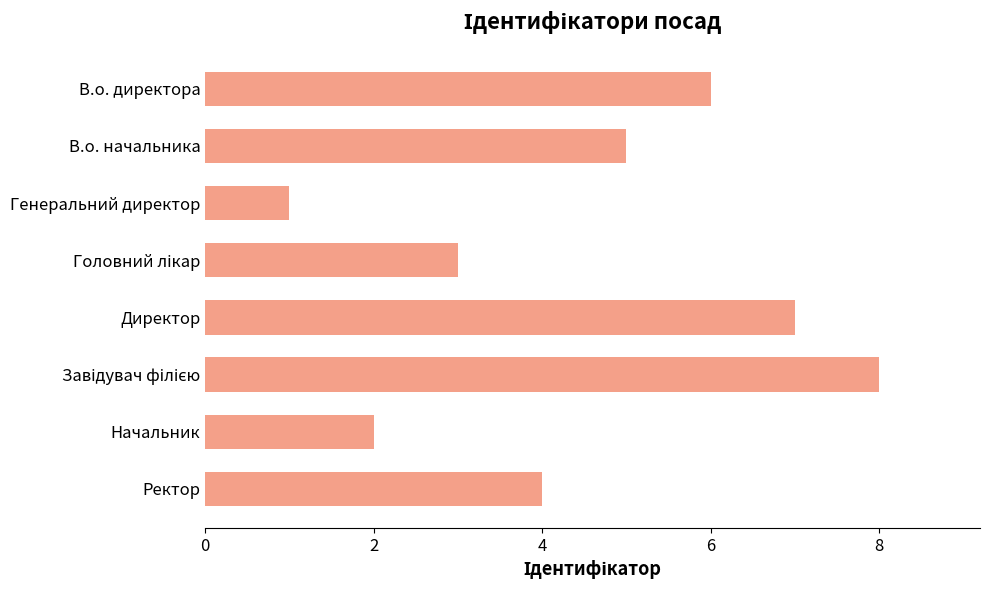

What is the change in value from Начальник to Ректор?

+2